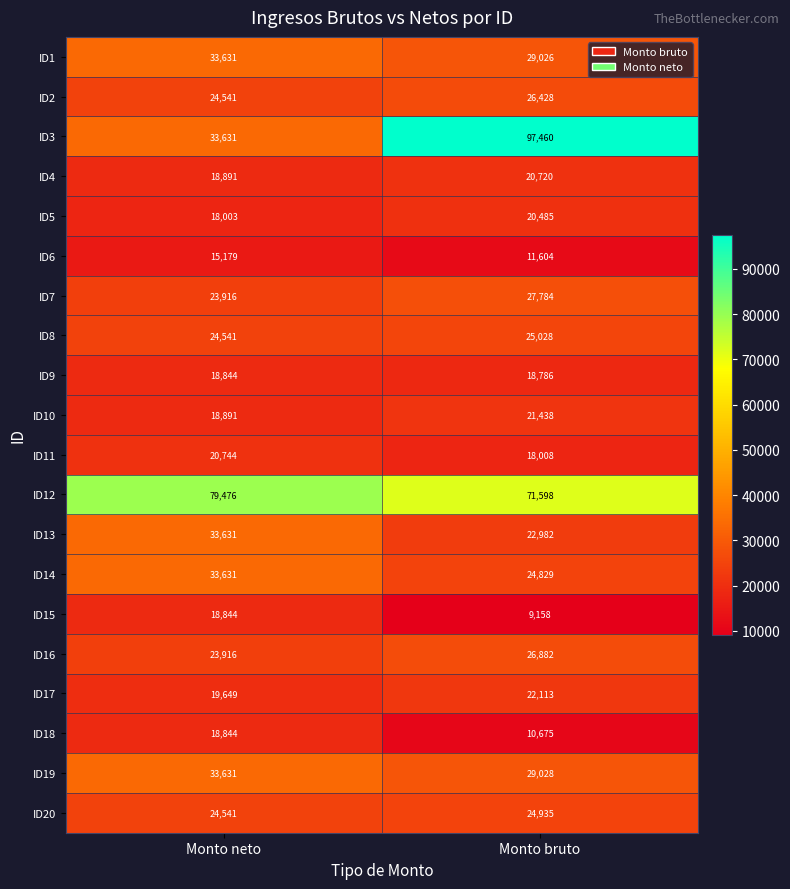

What is the sum of all ID1 values?

62657